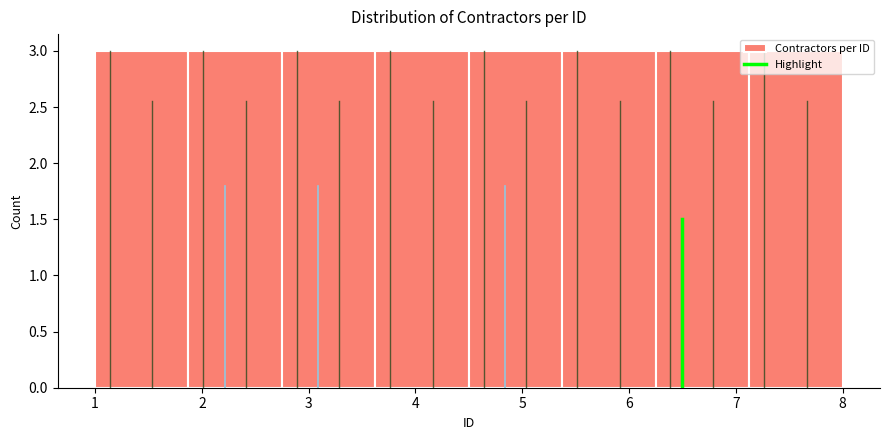

Reading left to right, transcribe this chart: for each bar, give the range it covers on the x-axis and its height. Neither the bar edges nor the heights are printed on the chart, so give them approximately, as read against the axes.

1.0 to 1.9: 3
1.9 to 2.8: 3
2.8 to 3.6: 3
3.6 to 4.5: 3
4.5 to 5.4: 3
5.4 to 6.3: 3
6.3 to 7.1: 3
7.1 to 8.0: 3